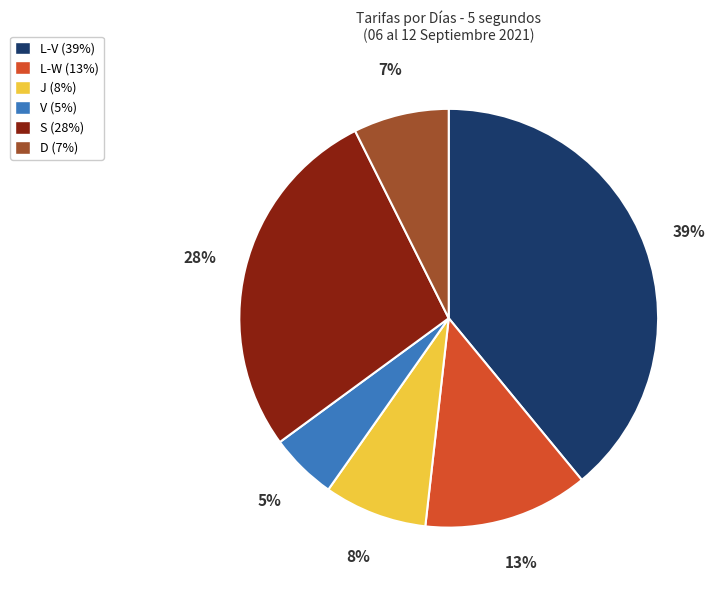

To the nearest percent, what portion does J represent?

8%